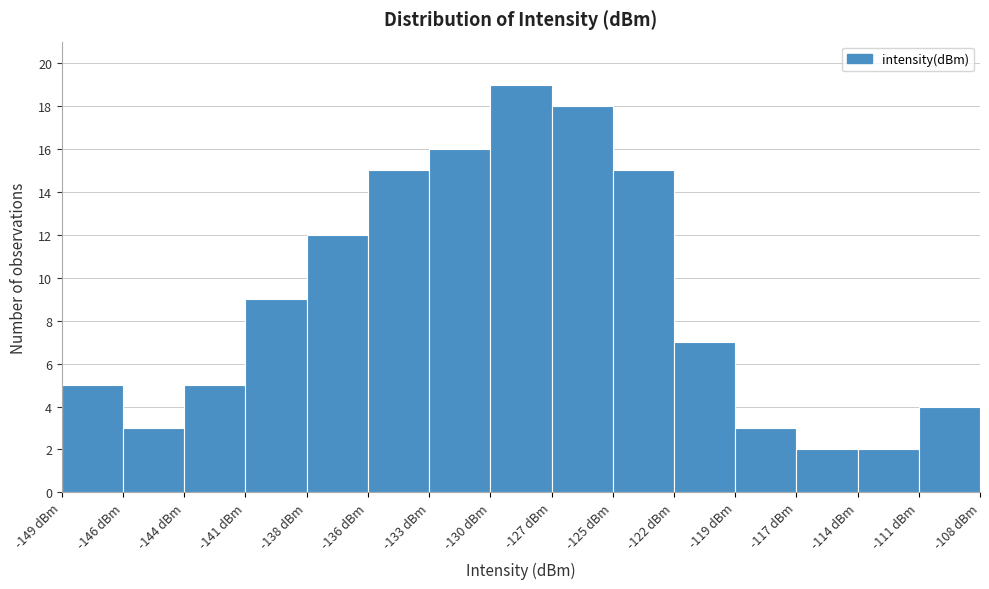

Reading left to right, extract all data points from this chart.

-149 dBm=5	-146 dBm=3	-144 dBm=5	-141 dBm=9	-138 dBm=12	-136 dBm=15	-133 dBm=16	-130 dBm=19	-127 dBm=18	-125 dBm=15	-122 dBm=7	-119 dBm=3	-117 dBm=2	-114 dBm=2	-111 dBm=4